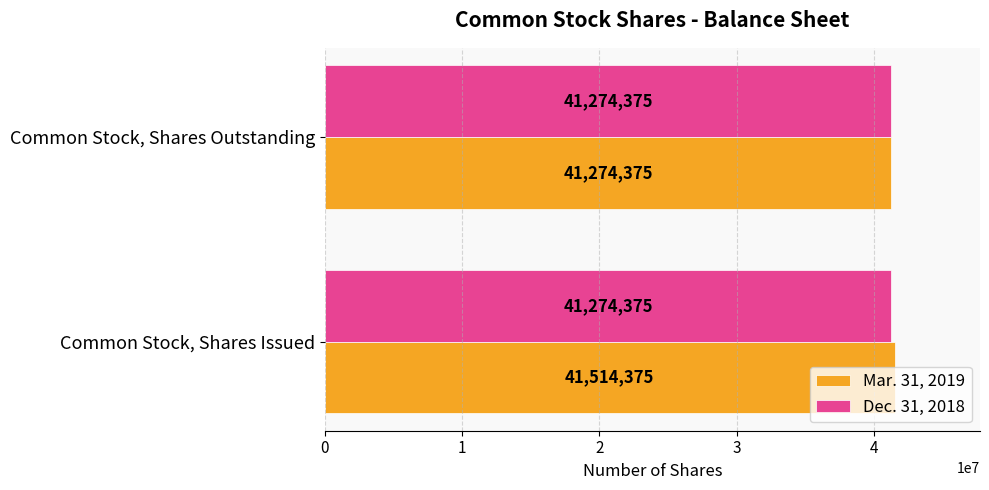

What is the sum of the Mar. 31, 2019 values at Common Stock, Shares Issued and Common Stock, Shares Outstanding?

82788750